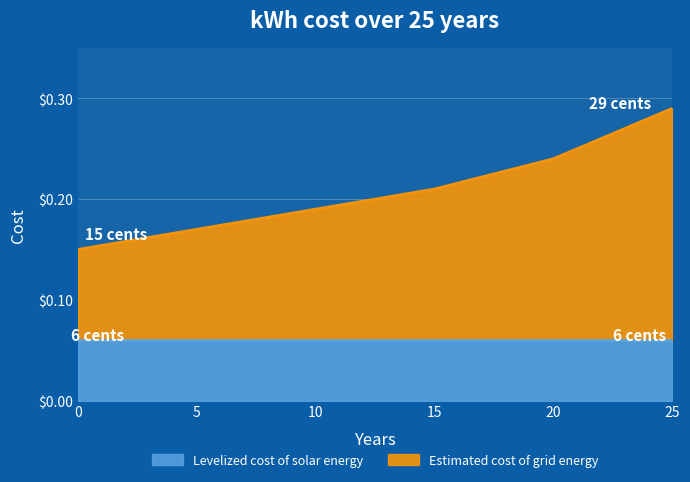

What is the difference between the values at 20 and 25?

5